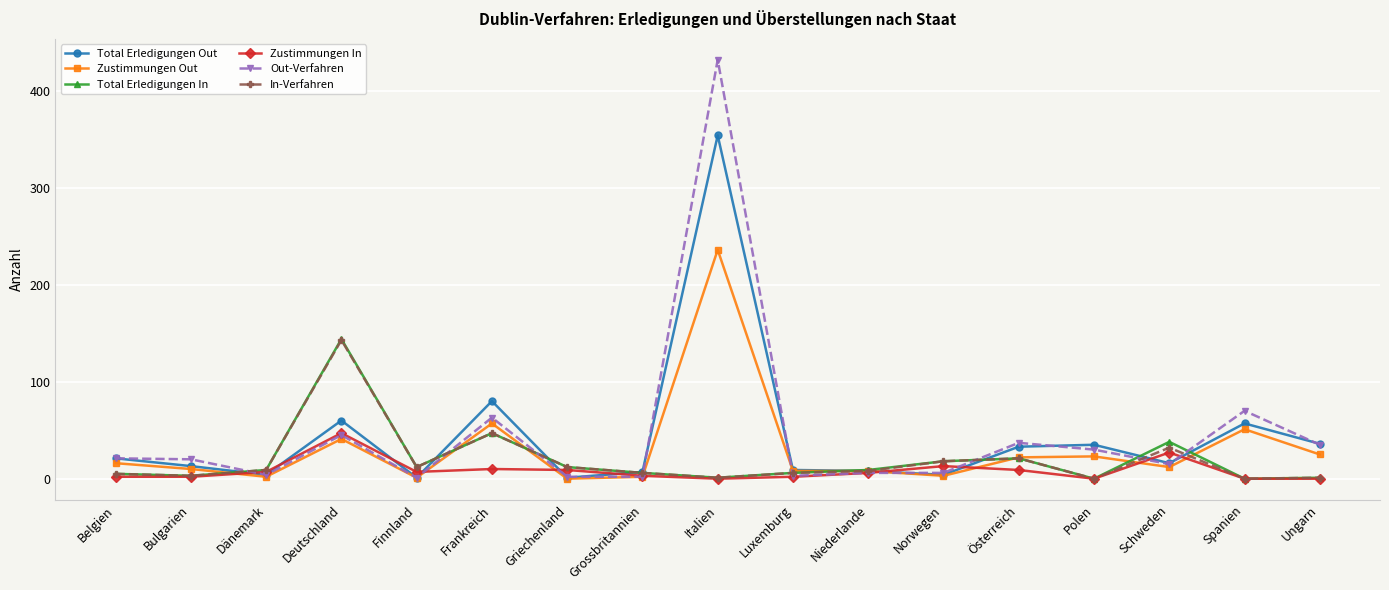

How many times do Zustimmungen Out and Total Erledigungen In cross each other?

8